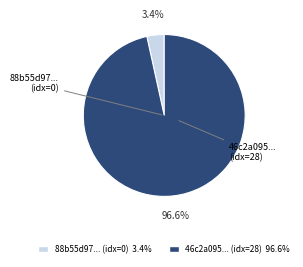

Does any single category account for the majority?

Yes